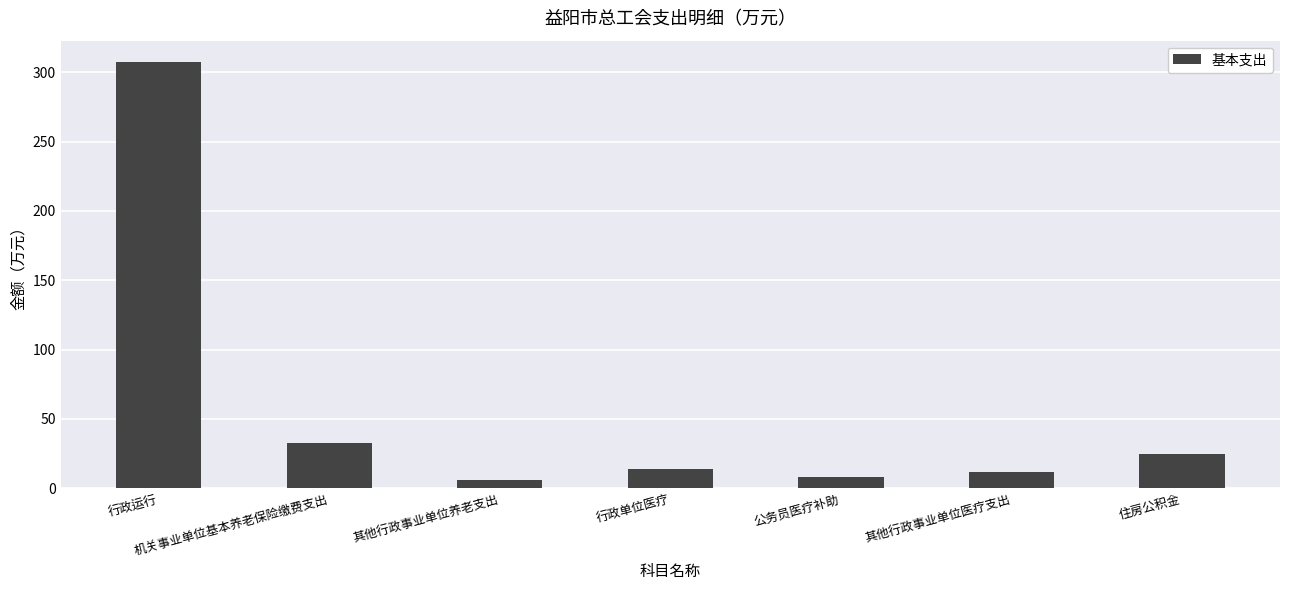

What is the maximum value shown in the chart?

307.5